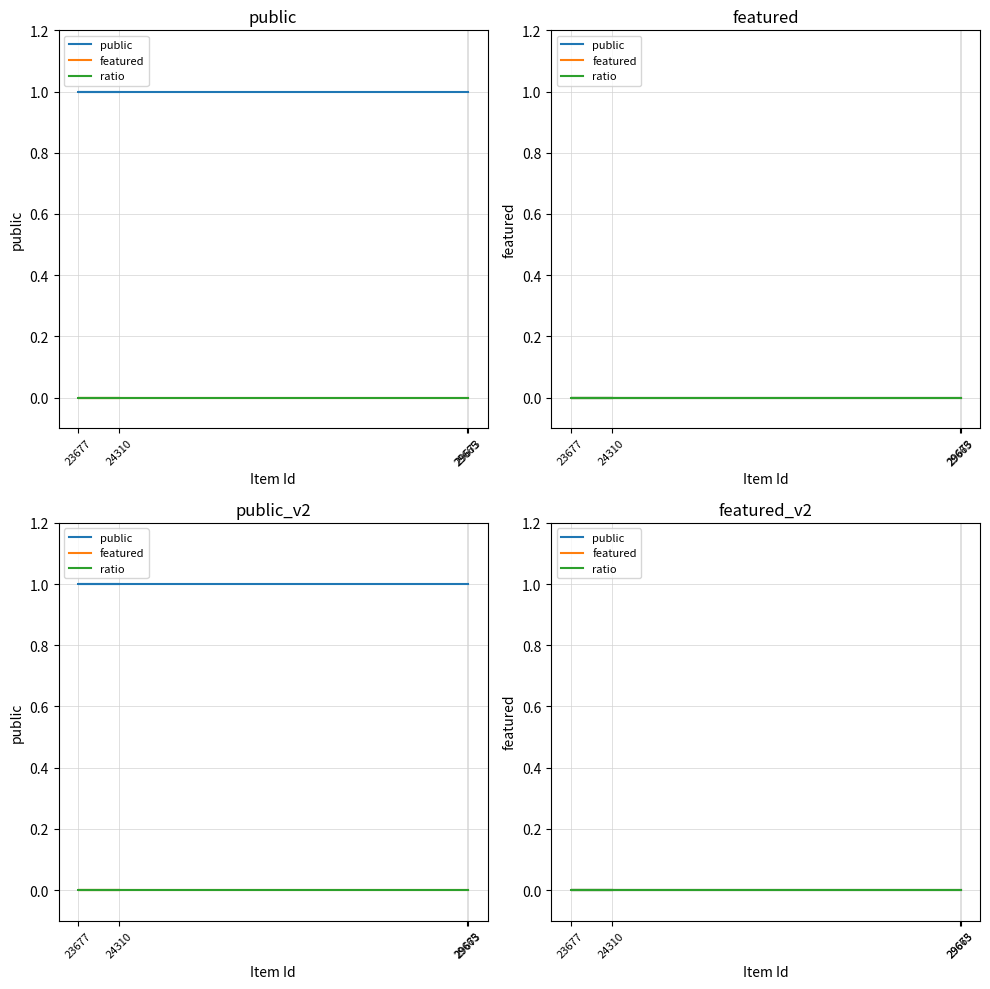

What is the average value of the public series?

1